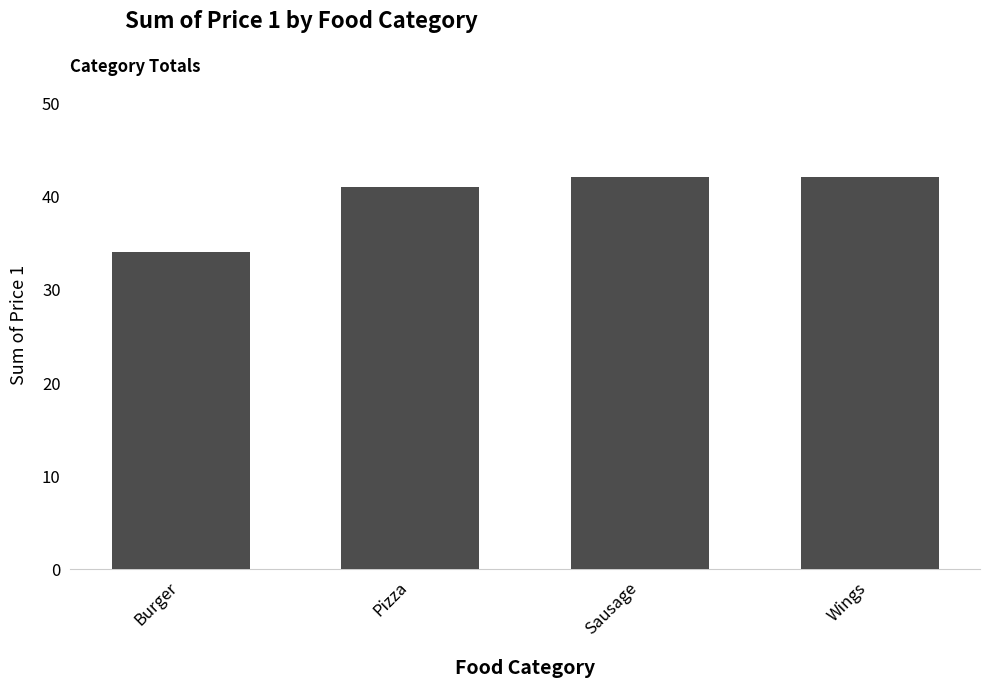

Does the chart contain stacked bars?

No